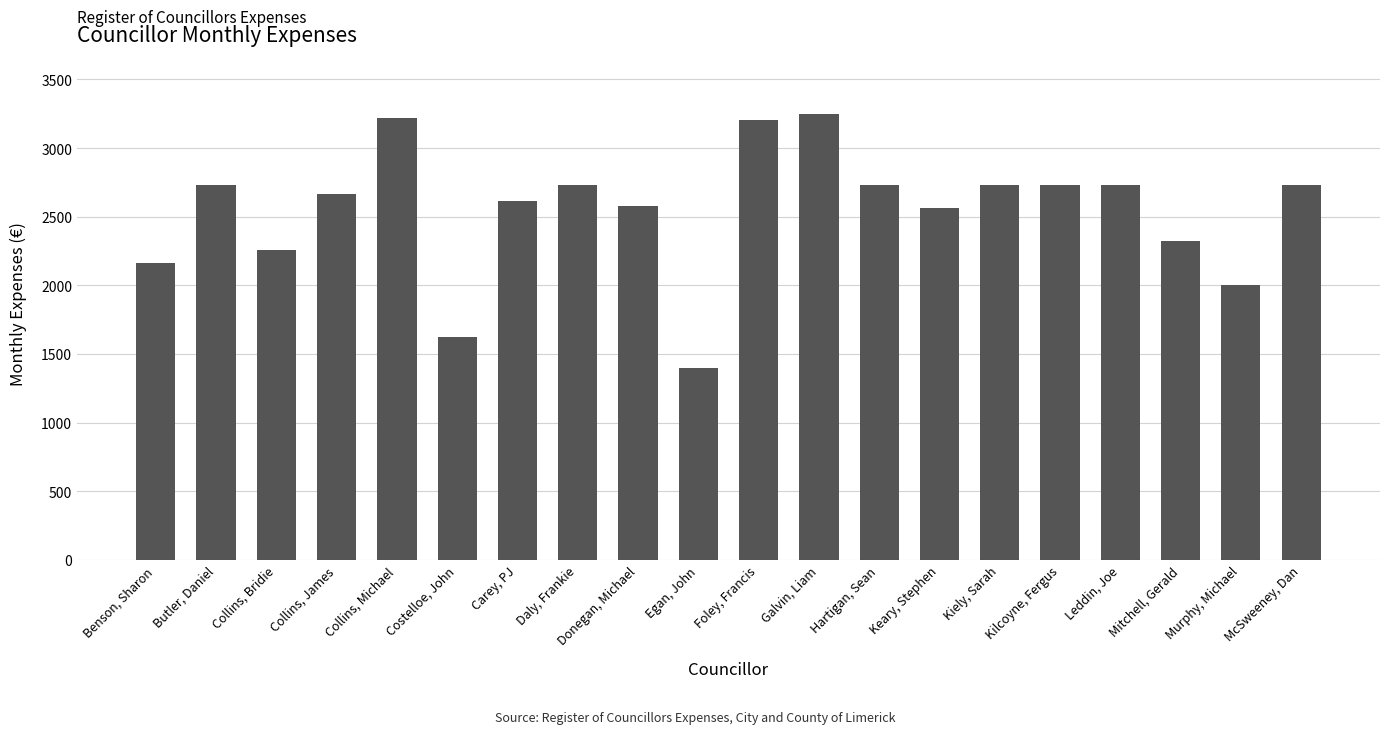

What is the sum of all values?

51000.7